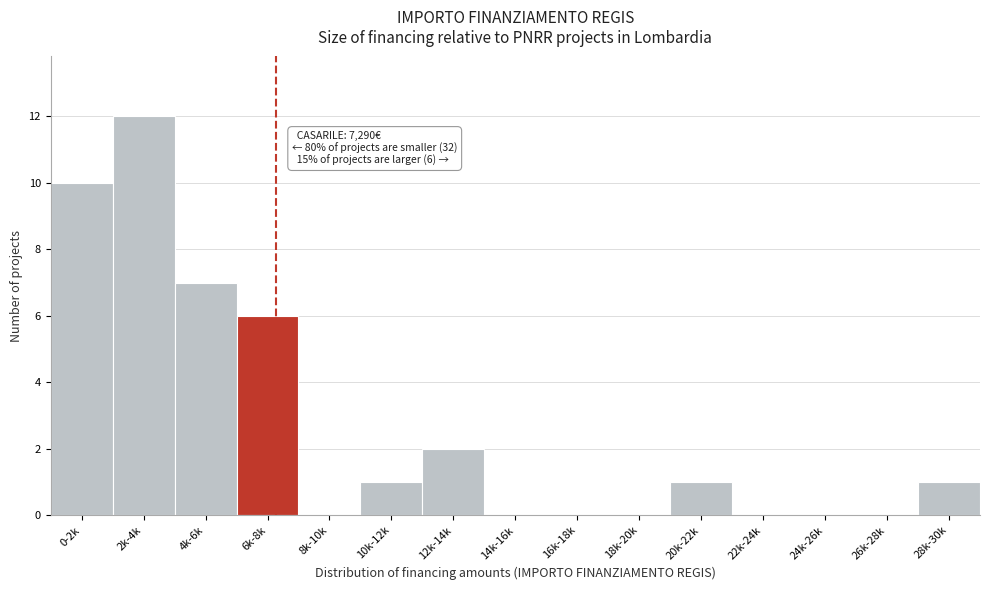

Reading left to right, what are all the values shown in this chart?

0-2k=10	2k-4k=12	4k-6k=7	6k-8k=6	8k-10k=0	10k-12k=1	12k-14k=2	14k-16k=0	16k-18k=0	18k-20k=0	20k-22k=1	22k-24k=0	24k-26k=0	26k-28k=0	28k-30k=1